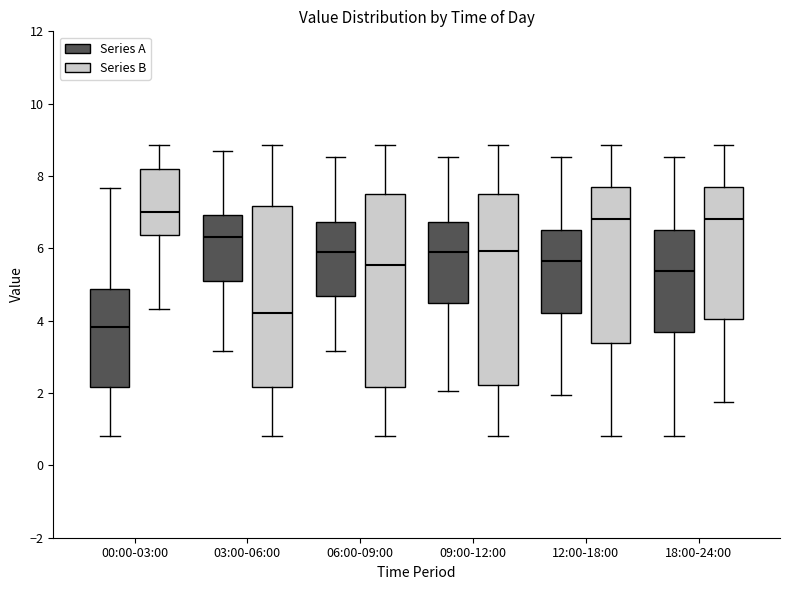

Reading left to right, transcribe this box plot: for each box, give where its median line is, the range the box spans, and where its two whiskers end, as read against the y-axis. The values are not printed on the chart, so give them approximately, as read against the axis.

00:00-03:00 (Series A): median 3.8, box 2.2 to 4.8, whiskers 0.8 to 7.6
00:00-03:00 (Series B): median 7.0, box 6.4 to 8.2, whiskers 4.4 to 8.8
03:00-06:00 (Series A): median 6.4, box 5.2 to 7.0, whiskers 3.2 to 8.8
03:00-06:00 (Series B): median 4.2, box 2.2 to 7.2, whiskers 0.8 to 8.8
06:00-09:00 (Series A): median 6.0, box 4.6 to 6.8, whiskers 3.2 to 8.6
06:00-09:00 (Series B): median 5.6, box 2.2 to 7.6, whiskers 0.8 to 8.8
09:00-12:00 (Series A): median 6.0, box 4.4 to 6.8, whiskers 2.0 to 8.6
09:00-12:00 (Series B): median 6.0, box 2.2 to 7.6, whiskers 0.8 to 8.8
12:00-18:00 (Series A): median 5.6, box 4.2 to 6.4, whiskers 2.0 to 8.6
12:00-18:00 (Series B): median 6.8, box 3.4 to 7.6, whiskers 0.8 to 8.8
18:00-24:00 (Series A): median 5.4, box 3.6 to 6.4, whiskers 0.8 to 8.6
18:00-24:00 (Series B): median 6.8, box 4.0 to 7.6, whiskers 1.8 to 8.8